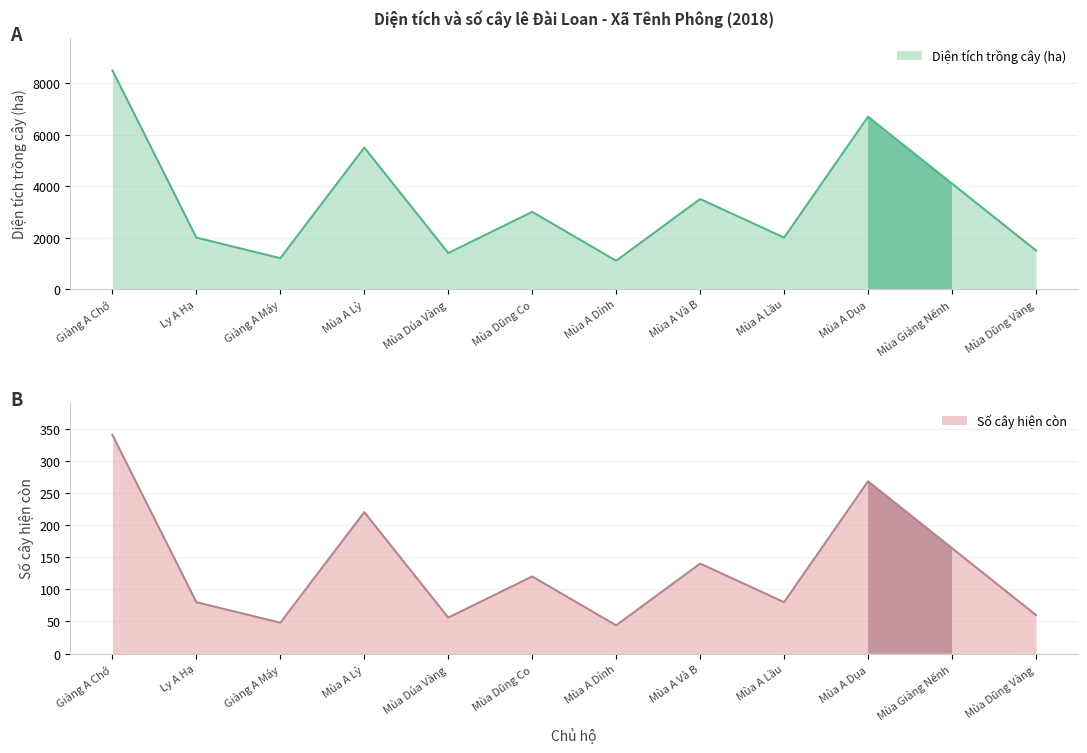

How many interior local peaks does the Số cây hiện còn series have?

4